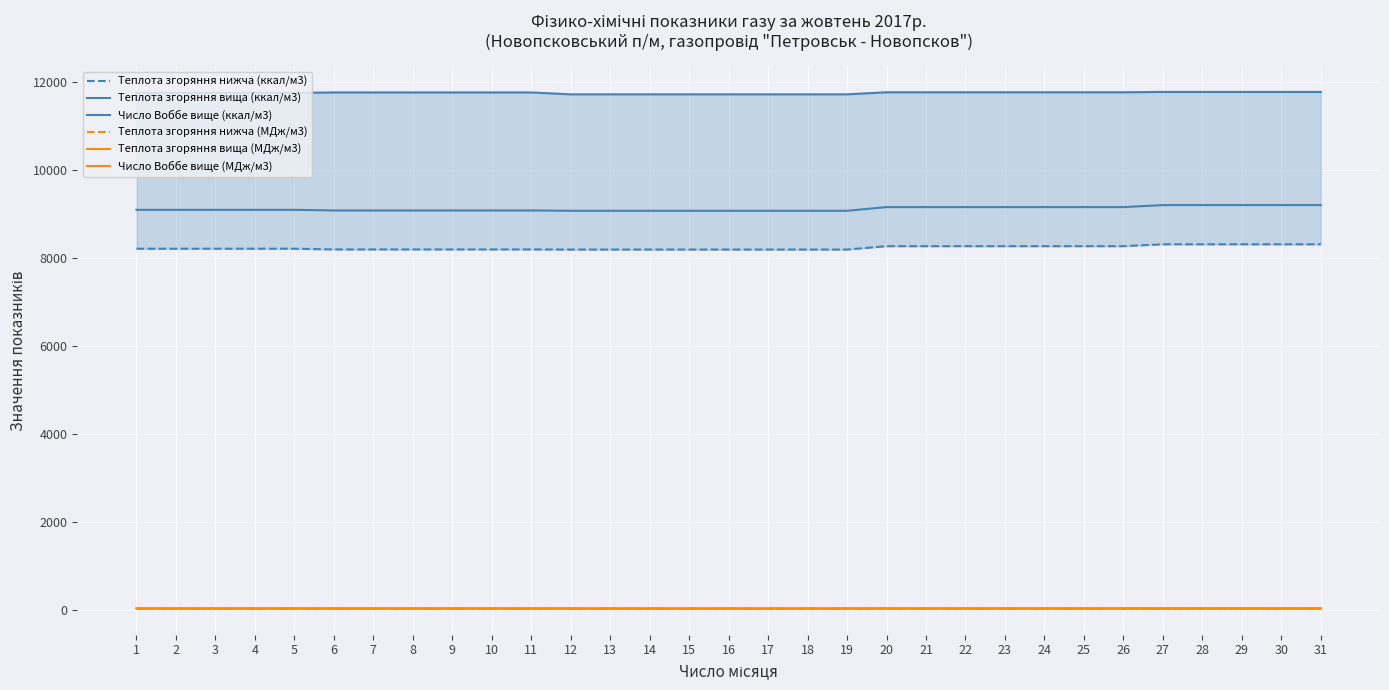

At which label does Число Воббе вище (ккал/м3) reach its minimum?

12